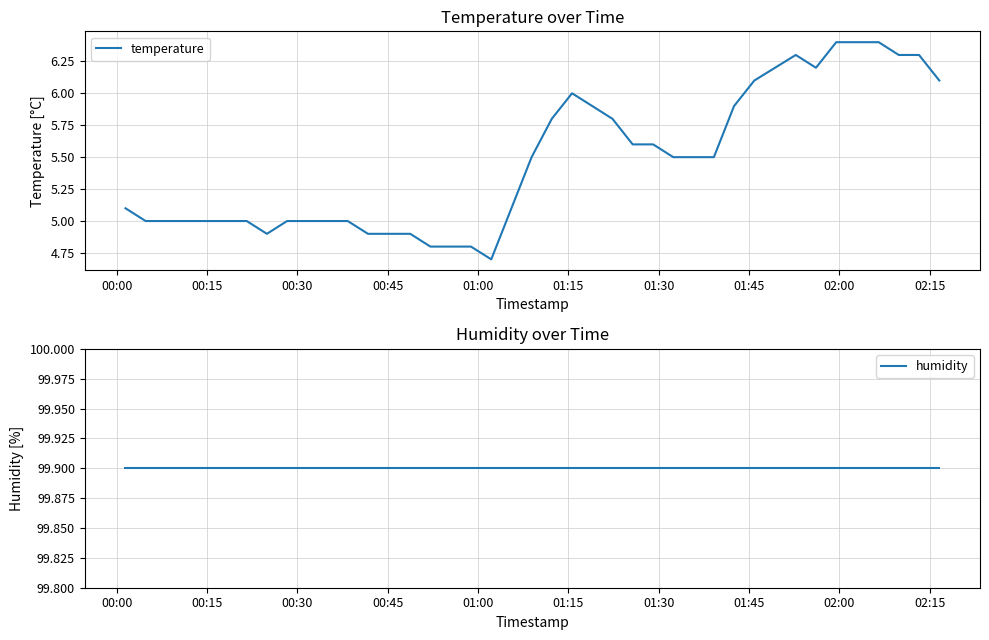

What is the lowest value of the temperature series?

4.7